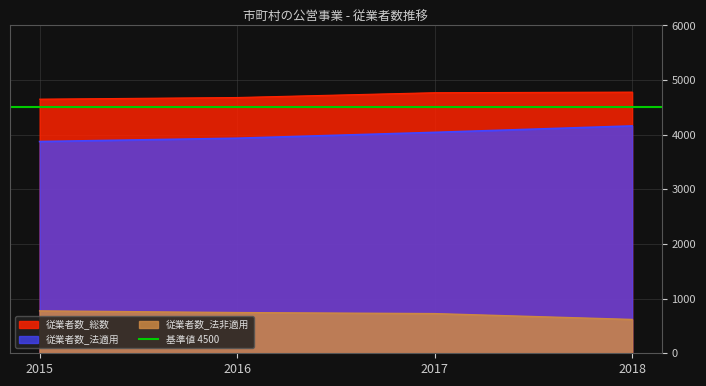

What is the difference between the maximum and minimum values in the 従業者数_総数 series?

129